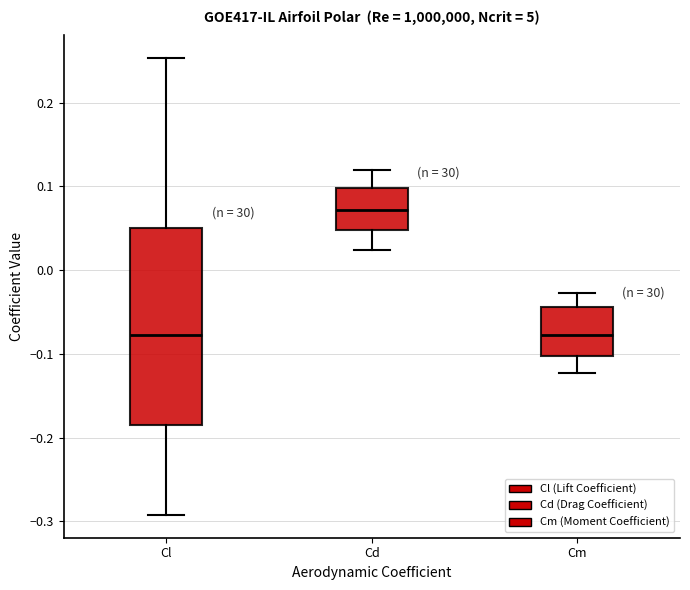

Reading left to right, transcribe this box plot: for each box, give where its median line is, the range the box spans, and where its two whiskers end, as read against the y-axis. The values are not printed on the chart, so give them approximately, as read against the axis.

Cl: median -0.08, box -0.19 to 0.05, whiskers -0.29 to 0.25
Cd: median 0.07, box 0.05 to 0.10, whiskers 0.02 to 0.12
Cm: median -0.08, box -0.10 to -0.04, whiskers -0.12 to -0.03